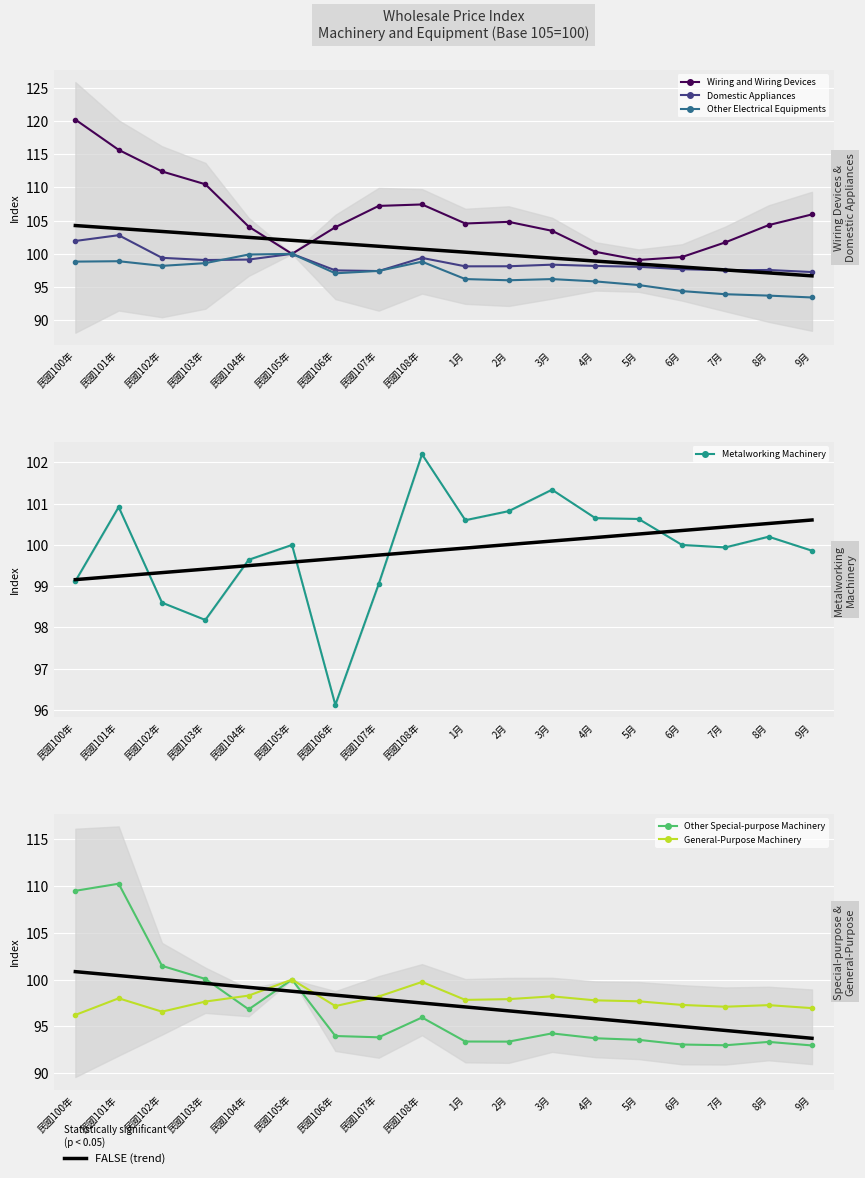

True or false: Other Electrical Equipments has more than 0 interior local peaks.

True